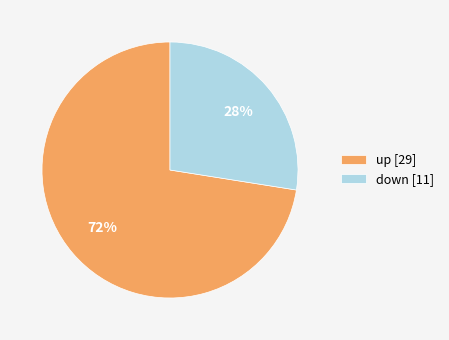

Which category has the smallest portion of the pie?

down